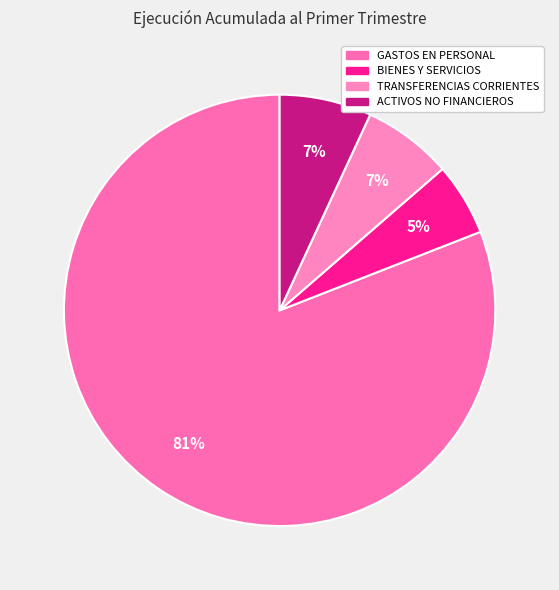

Is there a majority slice in this chart?

Yes